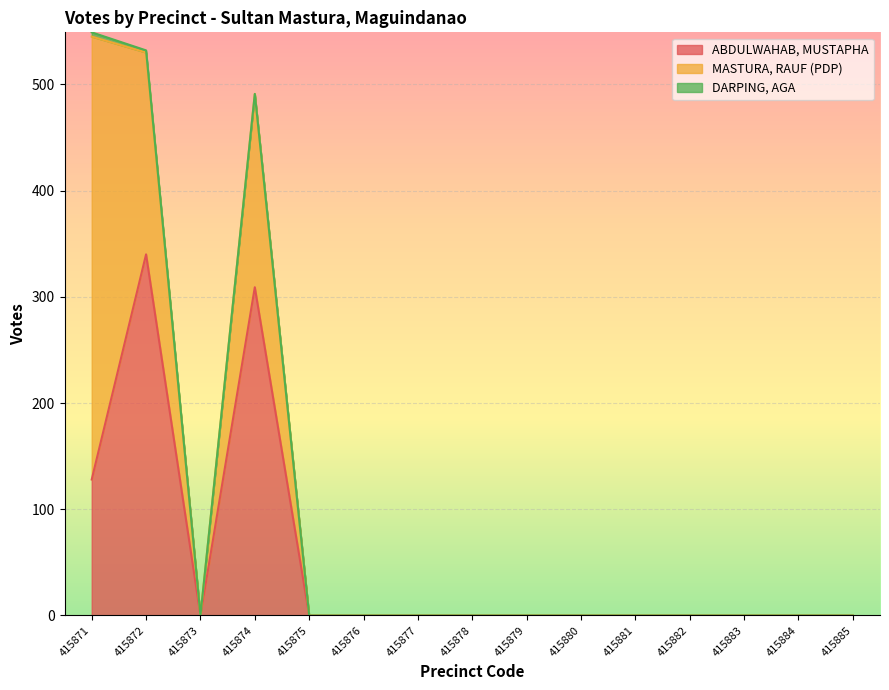

At which label is ABDULWAHAB, MUSTAPHA closest to 170?

415871